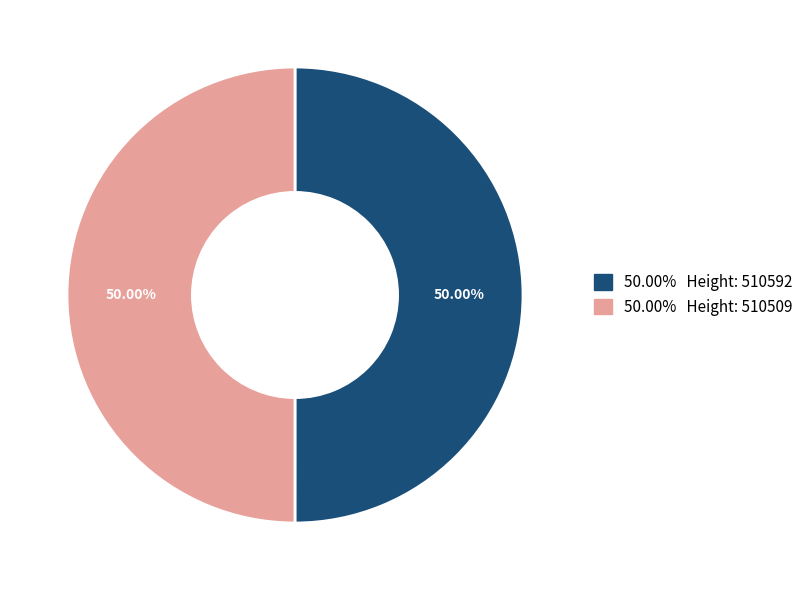

Combined, do 50.00% Height: 510509 and 50.00% Height: 510592 account for over 50%?

Yes